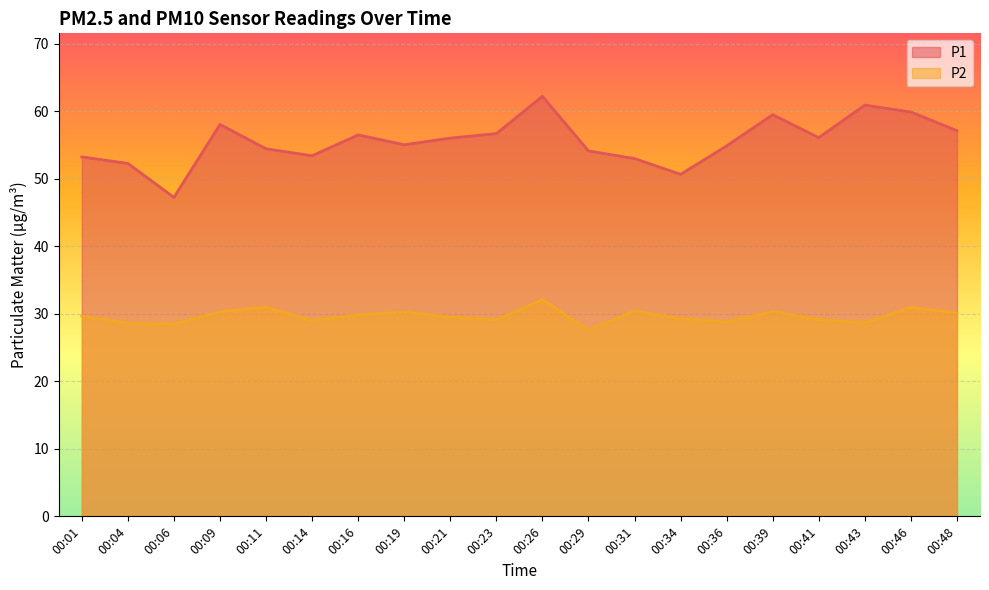

Reading right to left, list all the values displayed in this chart.

P1: 57.1	59.9	60.9	56.1	59.5	54.9	50.7	53.0	54.1	62.2	56.7	56.0	55.0	56.5	53.4	54.5	58.0	47.2	52.3	53.2
P2: 30.1	30.9	28.7	29.1	30.3	28.8	29.3	30.4	27.6	32.1	29.1	29.5	30.2	29.9	29.0	31.0	30.3	28.5	28.6	29.7